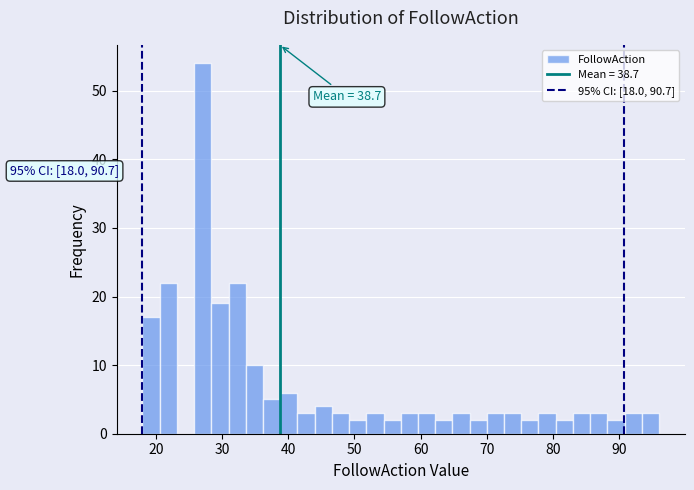

Read against the x-axis, roughly where is the centre of the tallest bar?

27